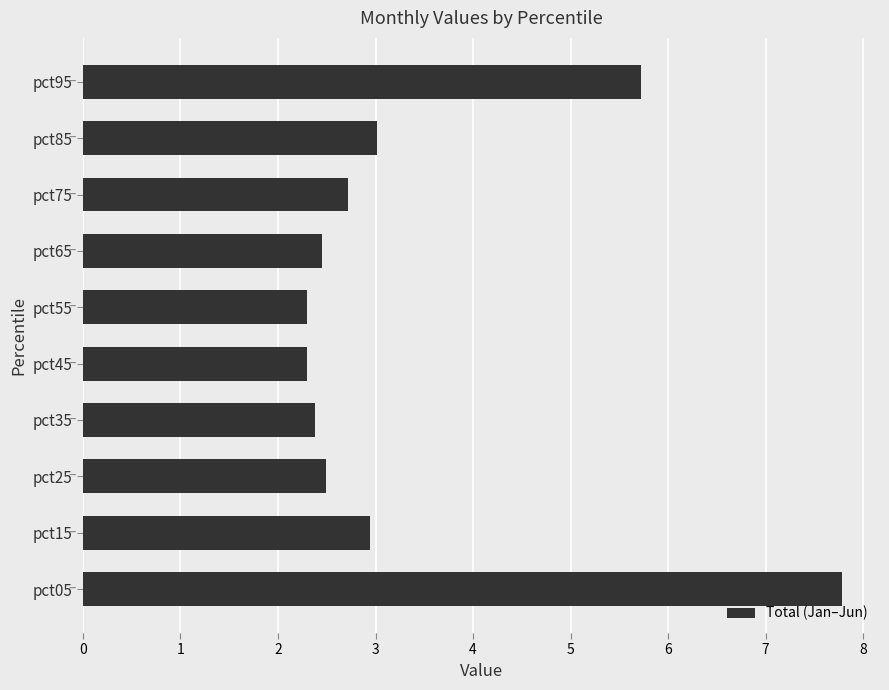

The chart shows a value of 3.0 at pct85. True or false?

True